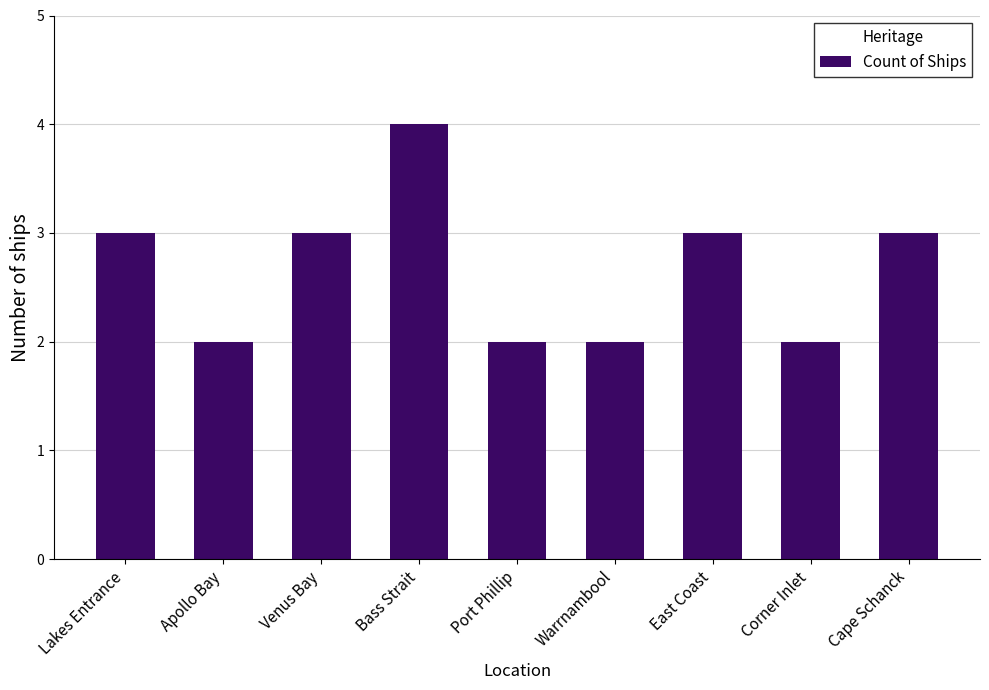

How many values are below 3?

4